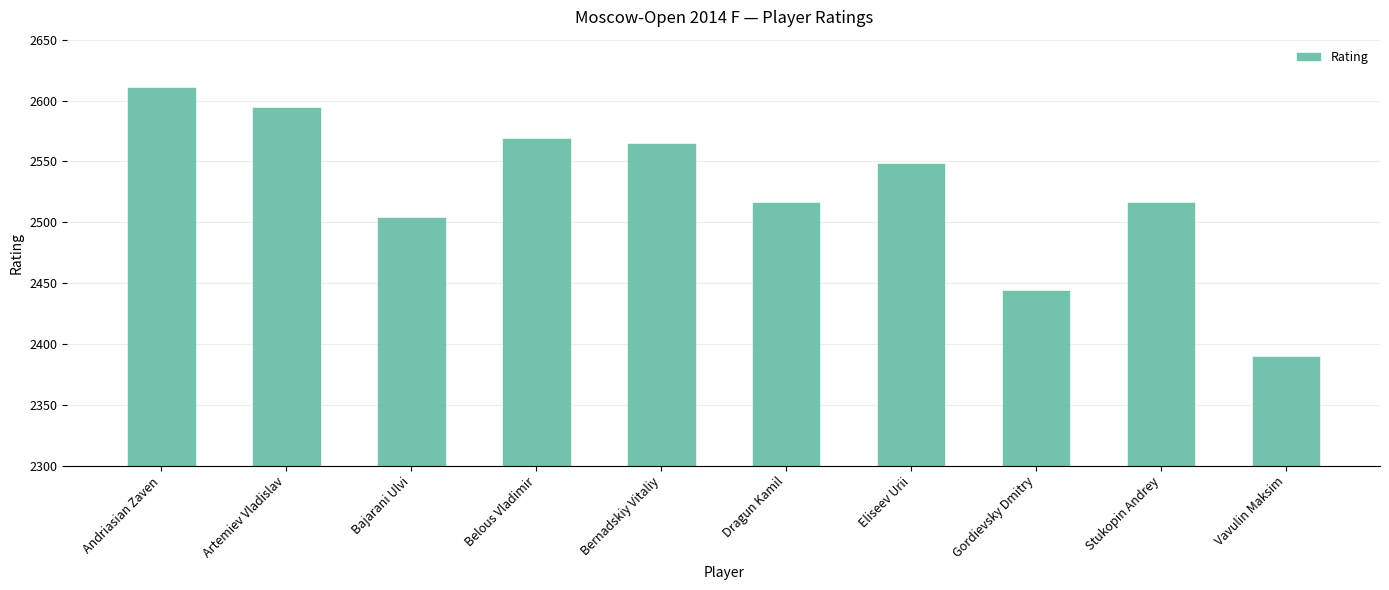

What position from the right is Andriasian Zaven?

10